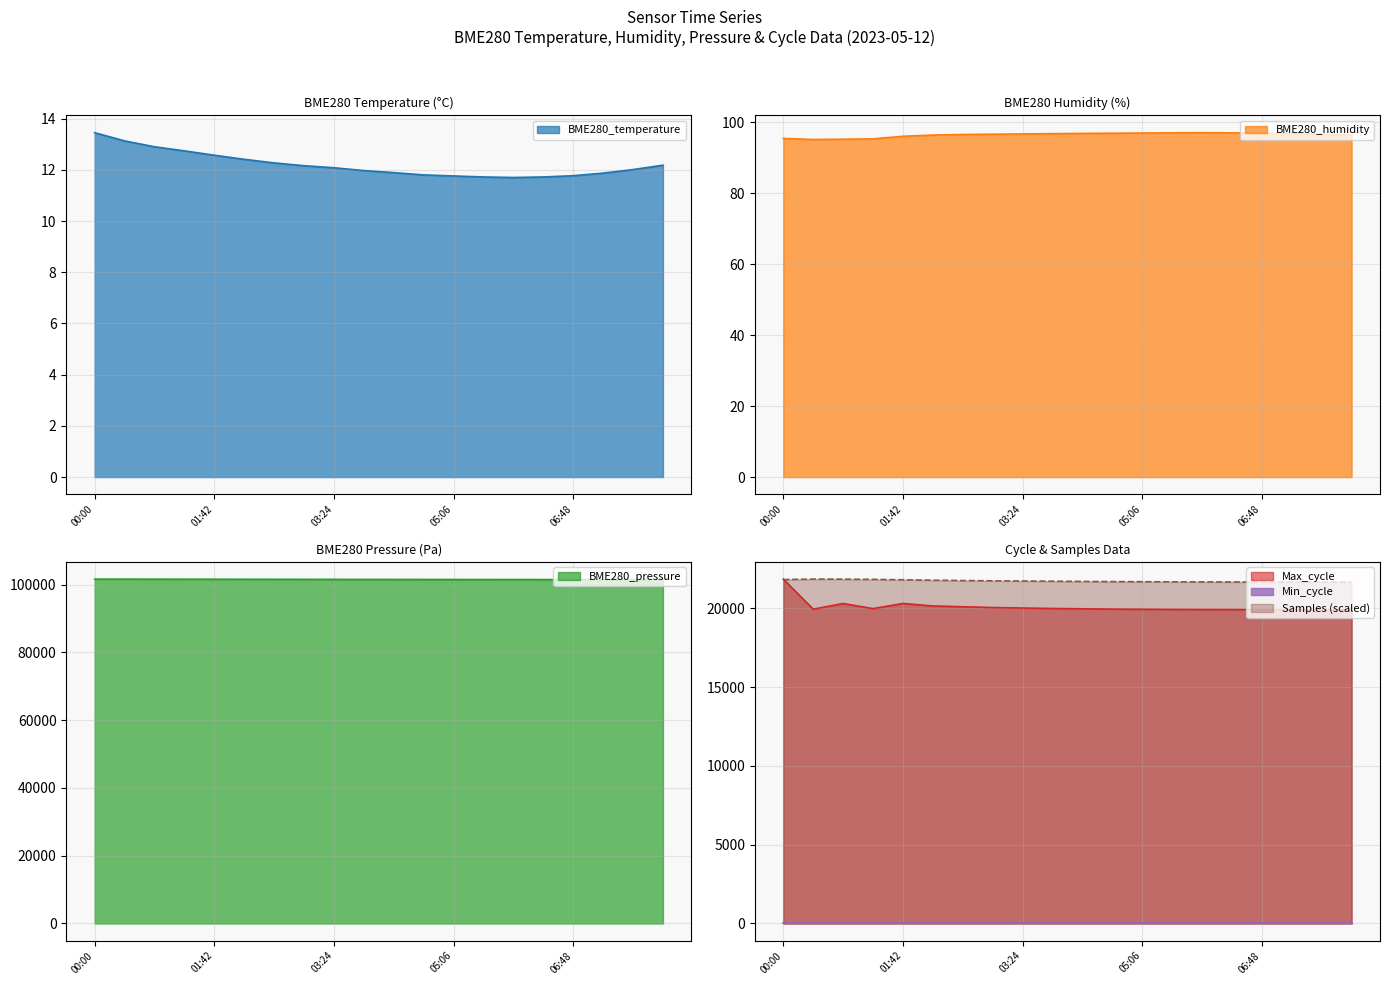

True or false: BME280_humidity and Samples intersect in this chart.

False